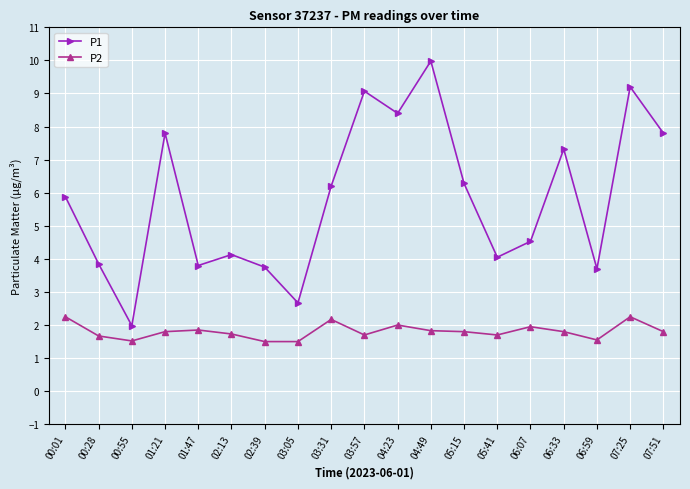

Which series has the largest total across all categories?

P1